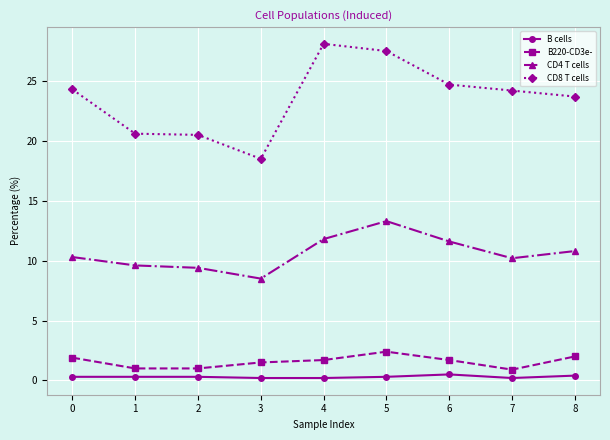

Rank the series by their maximum value, from highest to lowest.

CD8 T cells, CD4 T cells, B220-CD3e-, B cells